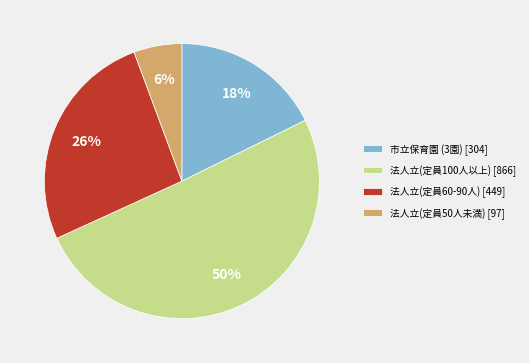

Is it true that 法人立(定員100人以上) [866] is 42% of the pie?

False